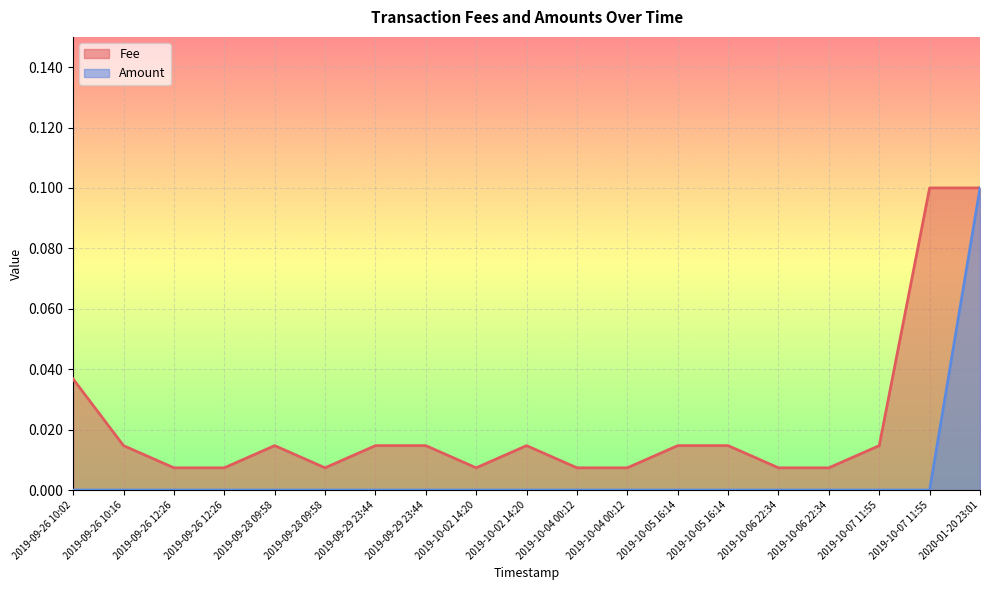

Count the Amount values in the range 0 to 1.

19